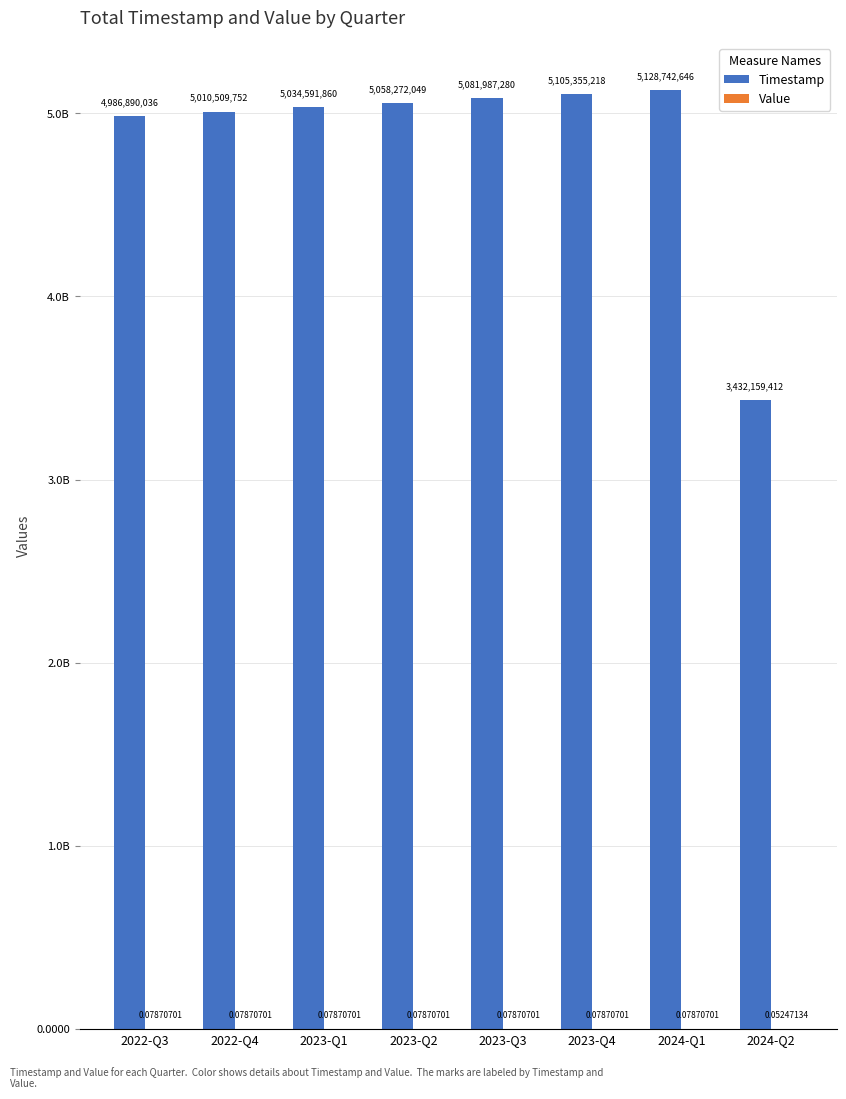

What is the sum of the Value values at 2024-Q1 and 2023-Q3?

0.2